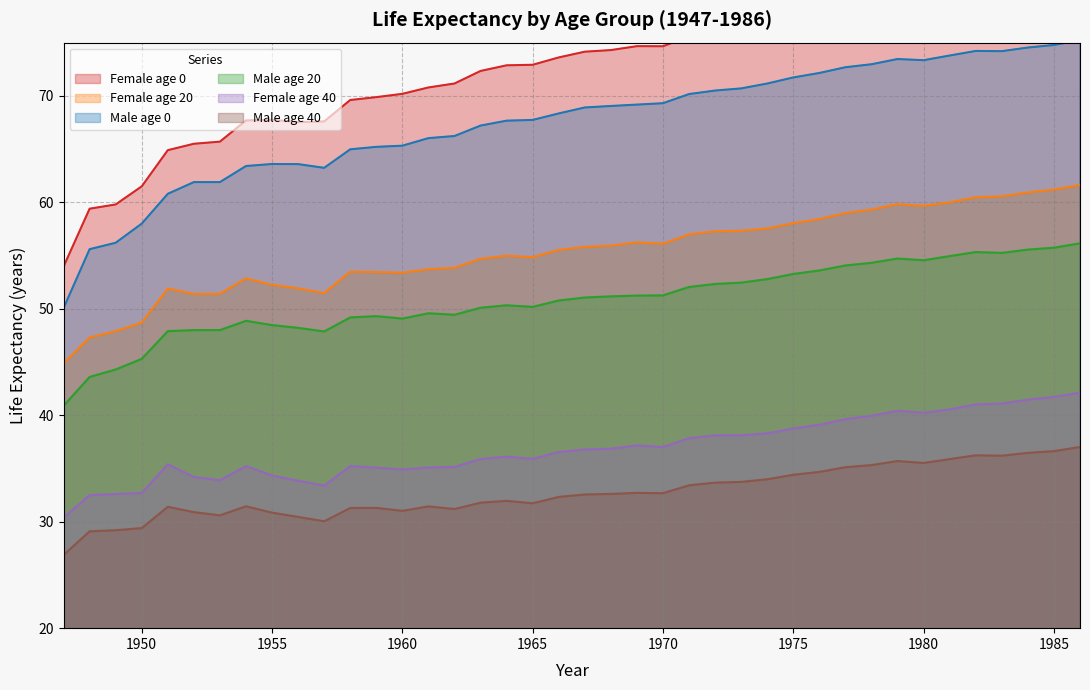

True or false: 0 and j40 cross at least once.

False